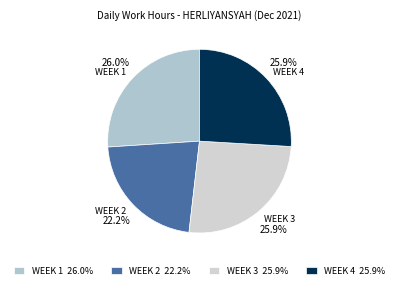

How many segments does this pie chart have?

4